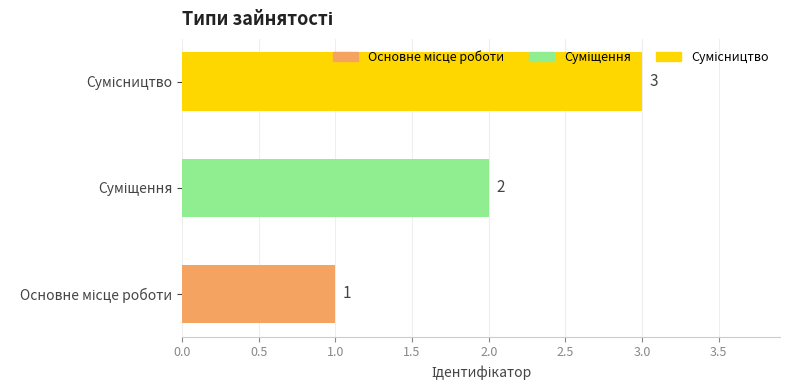

How many values are between 1 and 3?

3